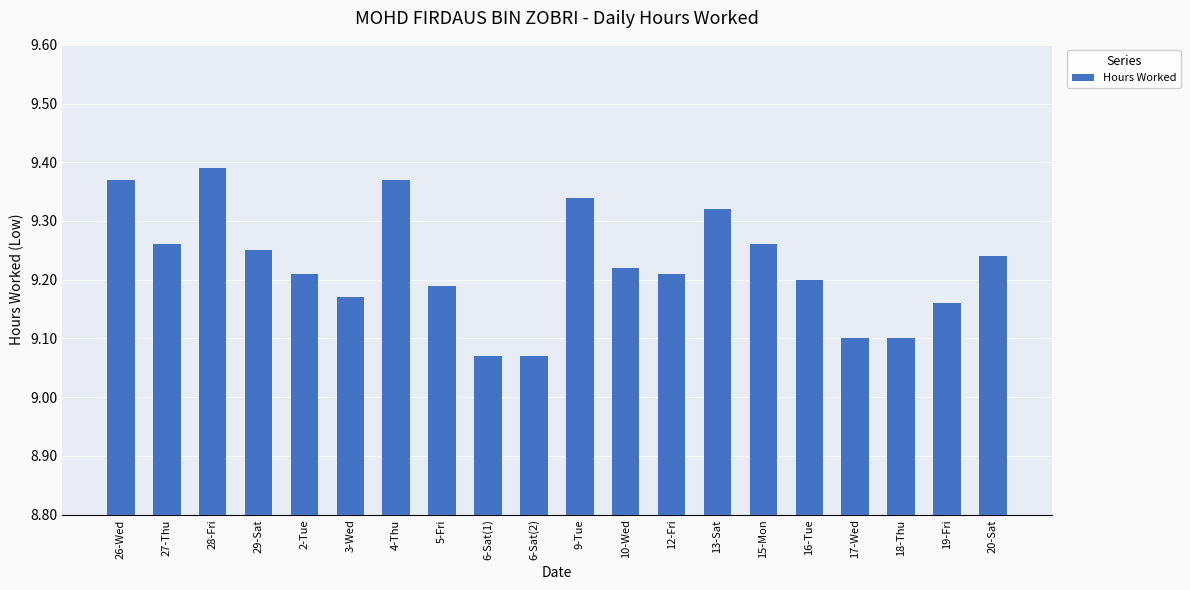

True or false: the data shows 4.9 at 19-Fri.

False